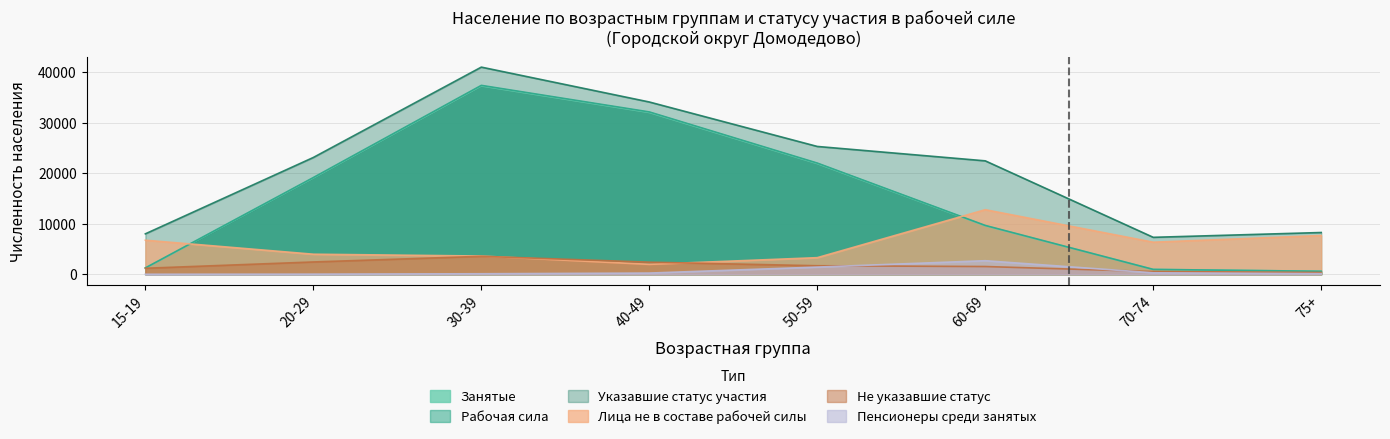

True or false: занятые and Не указавшие статус cross at least once.

False